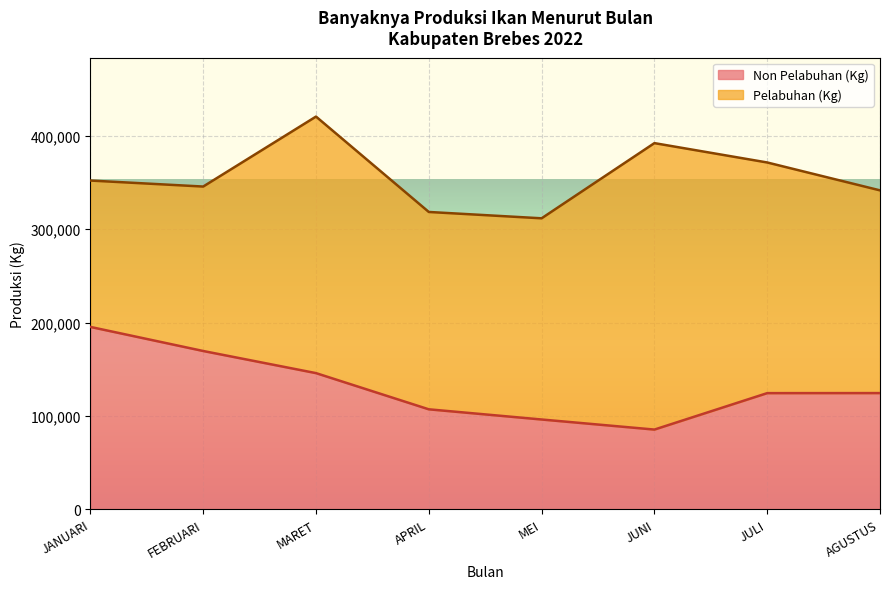

What is the label of the 7th point from the left?

JULI